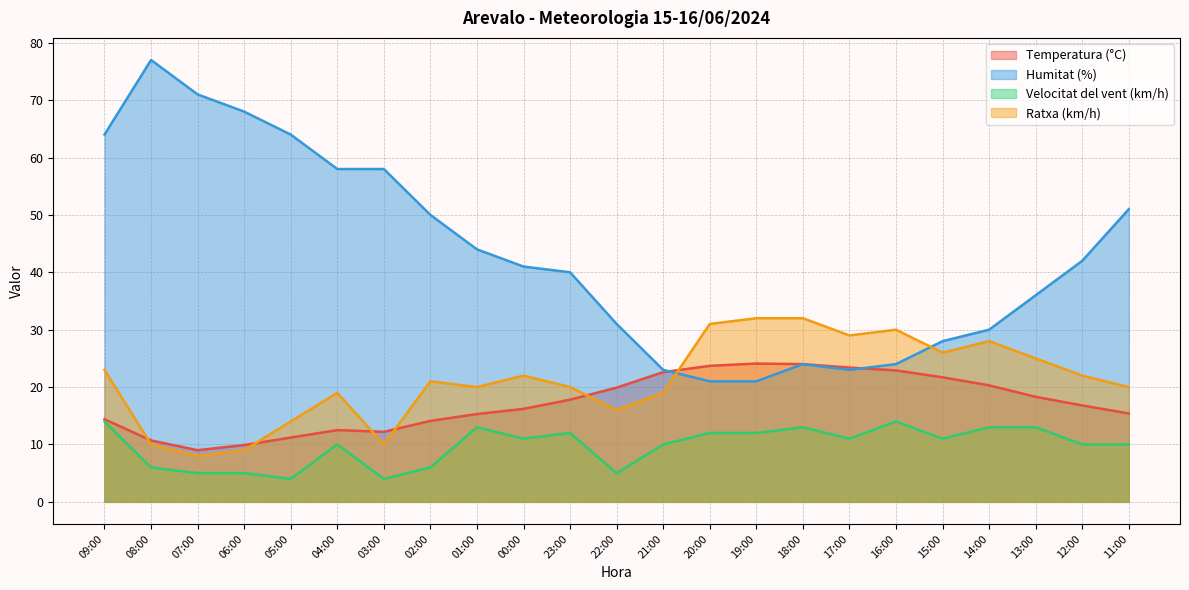

Which series has the largest total across all categories?

Humitat (%)